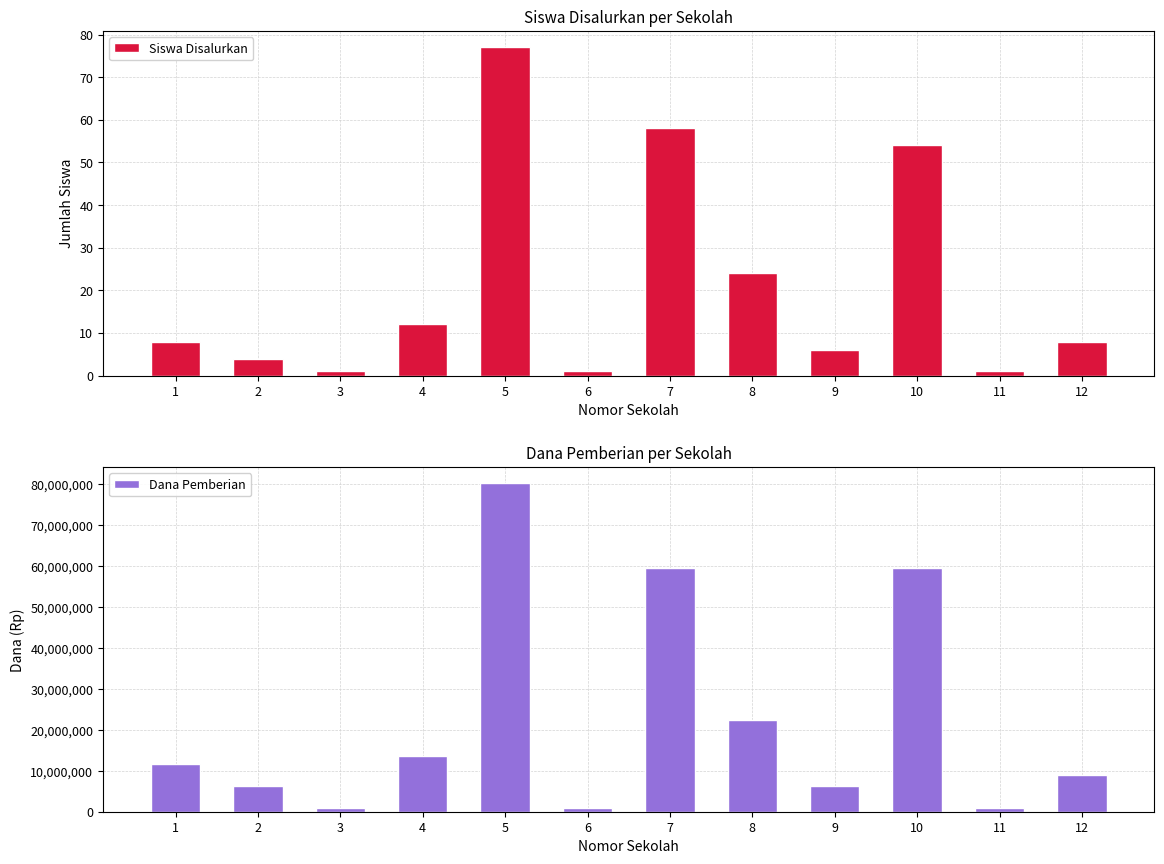

What is the value of the Dana Pemberian bar at the 10th from the left?

59400000